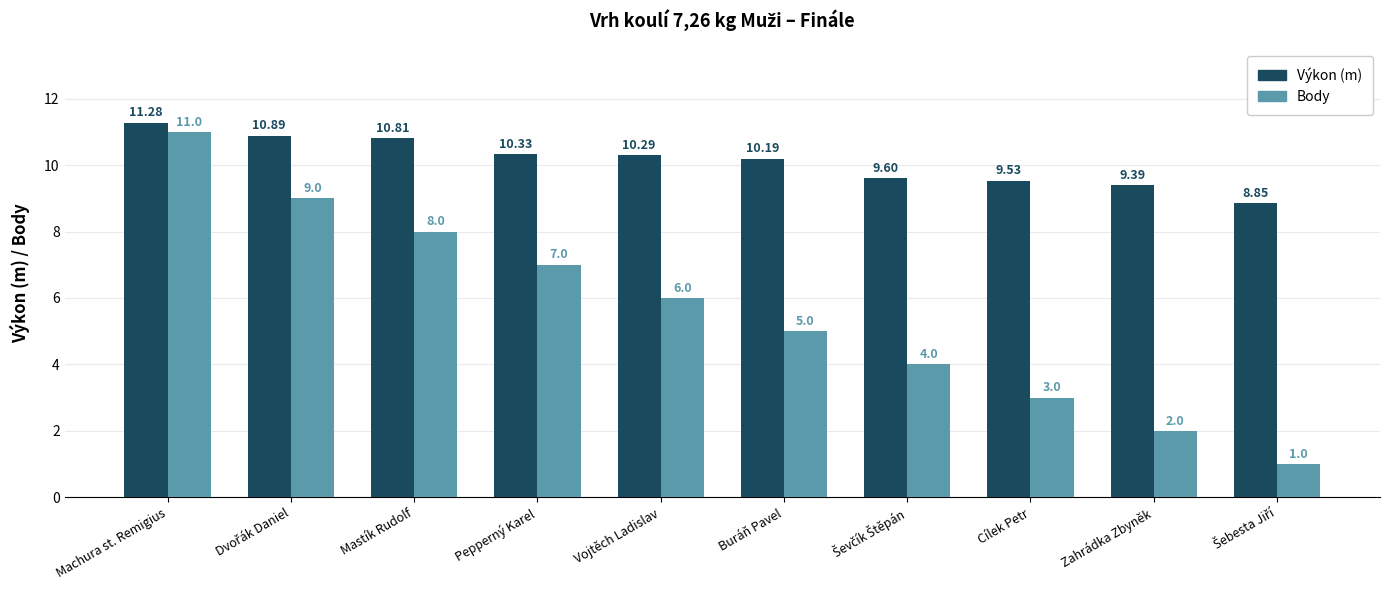

Which series has the largest total across all categories?

Výkon (m)